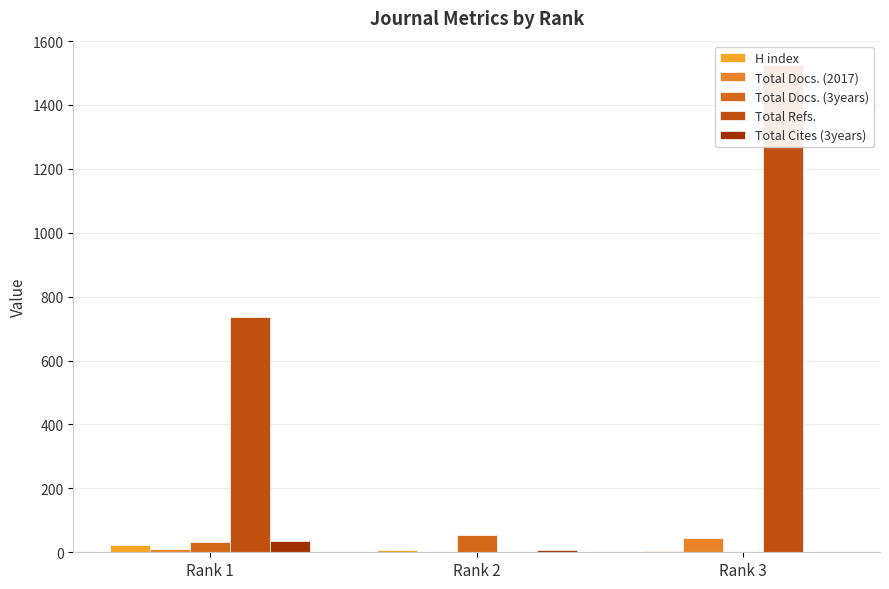

Which category has the highest value in the H index series?

Rank 1